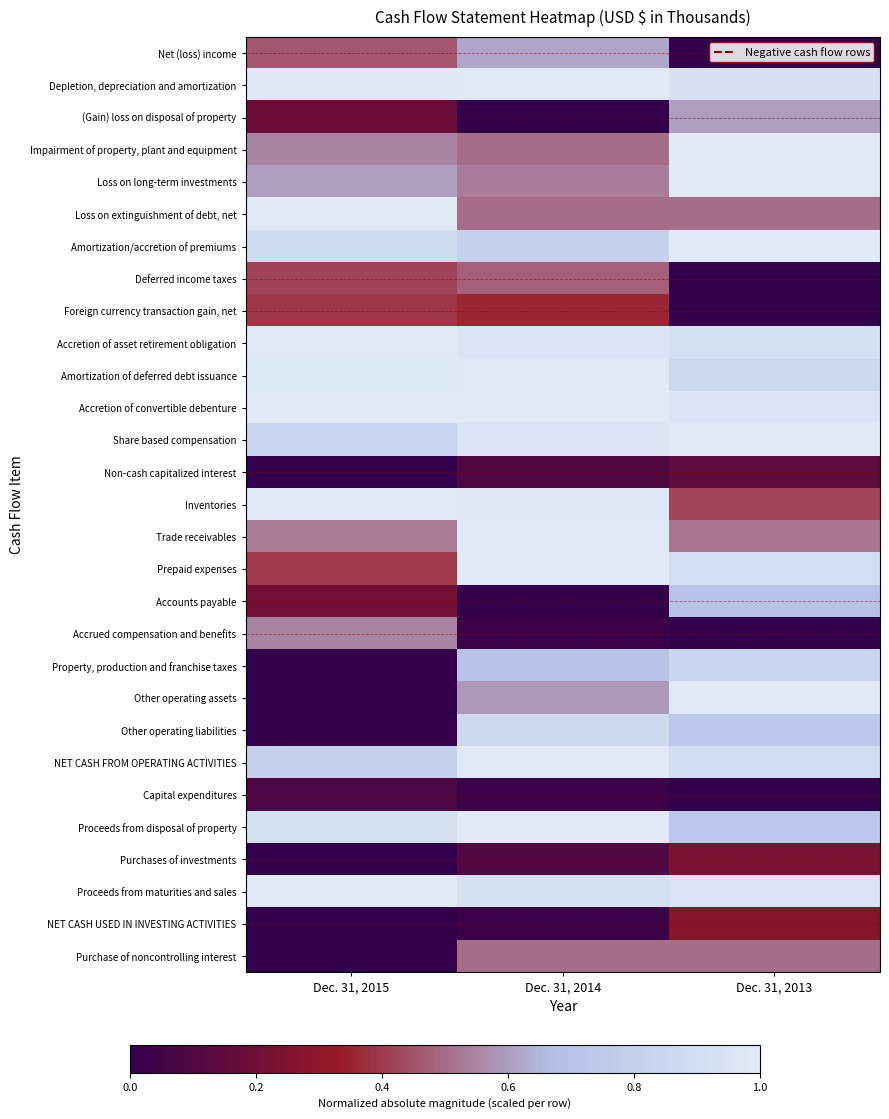

How many distinct data groups are displayed?

29